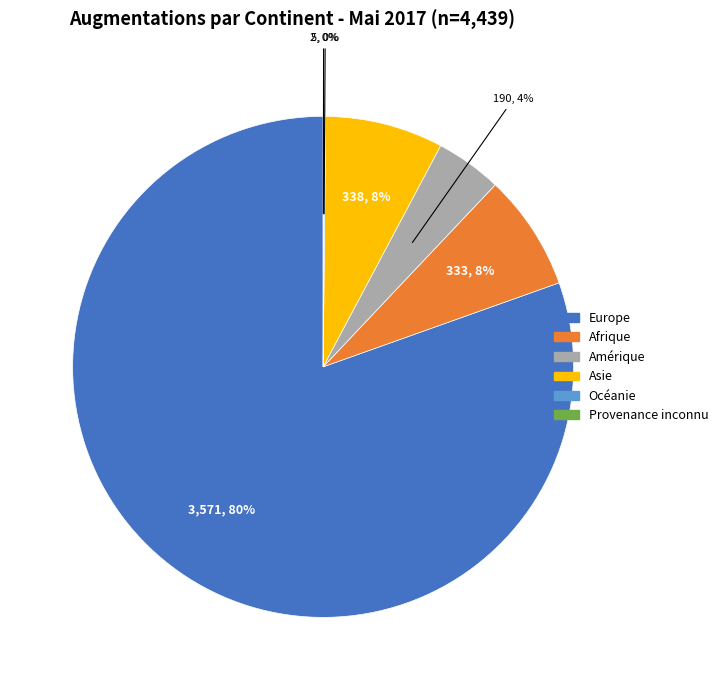

To the nearest percent, what portion does Amérique represent?

4%